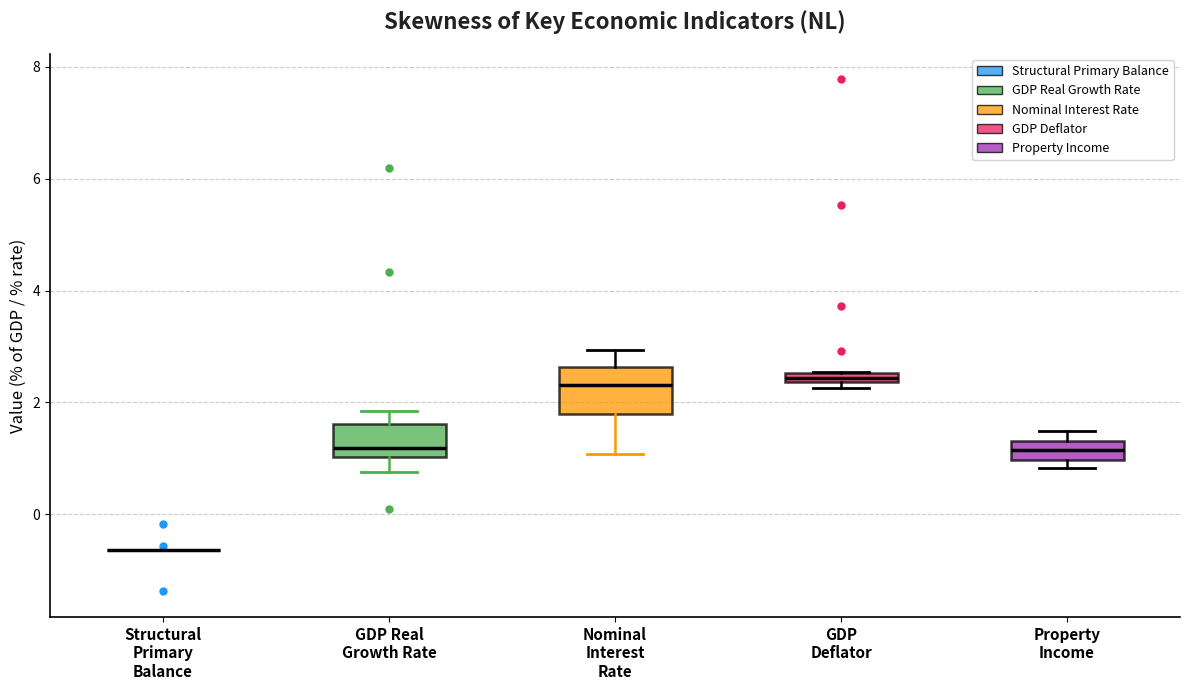

Comparing the boxes themselves (not the whiskers), which one is the tallest?

Nominal Interest Rate